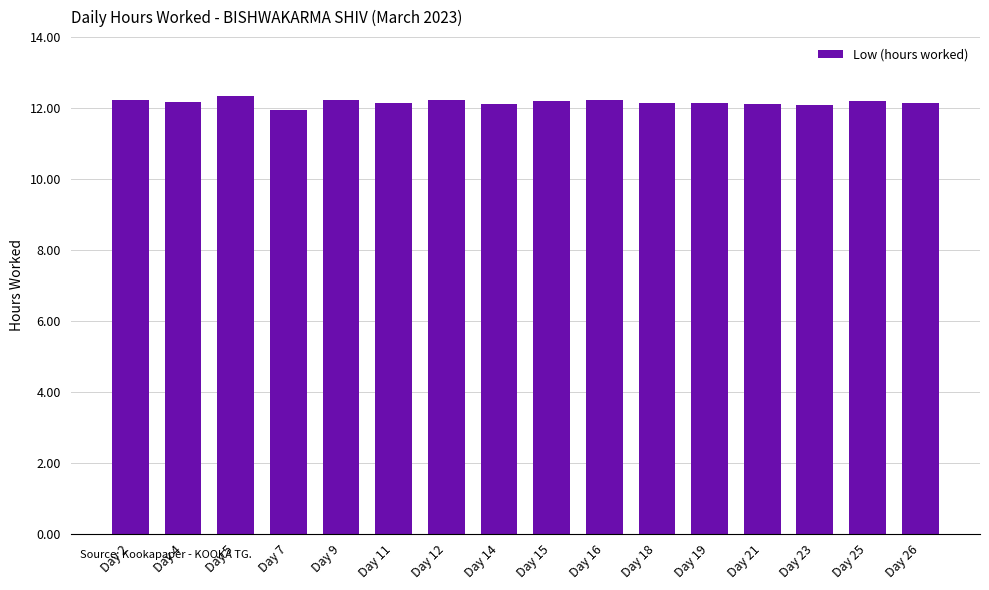

Count the number of values greater than 12.

15